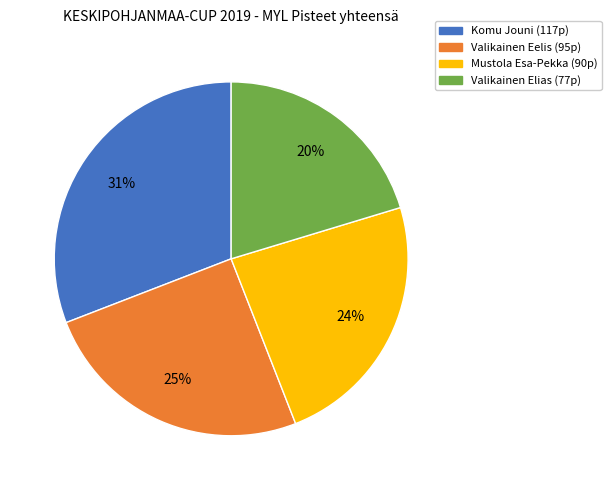

Count the number of slices in the pie.

4